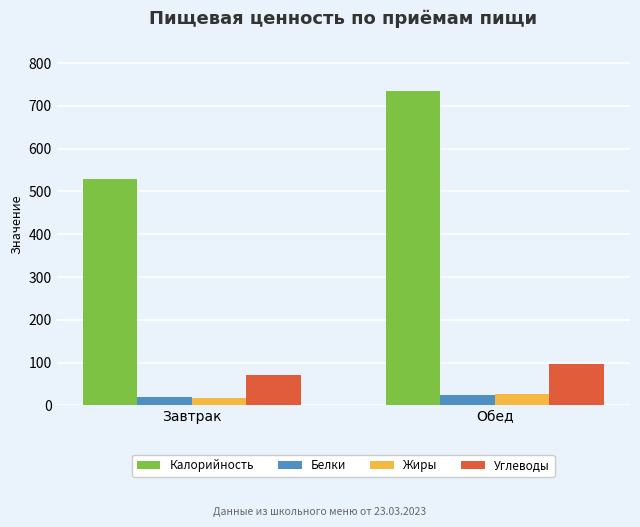

Rank the categories by Калорийность value from lowest to highest.

Завтрак, Обед